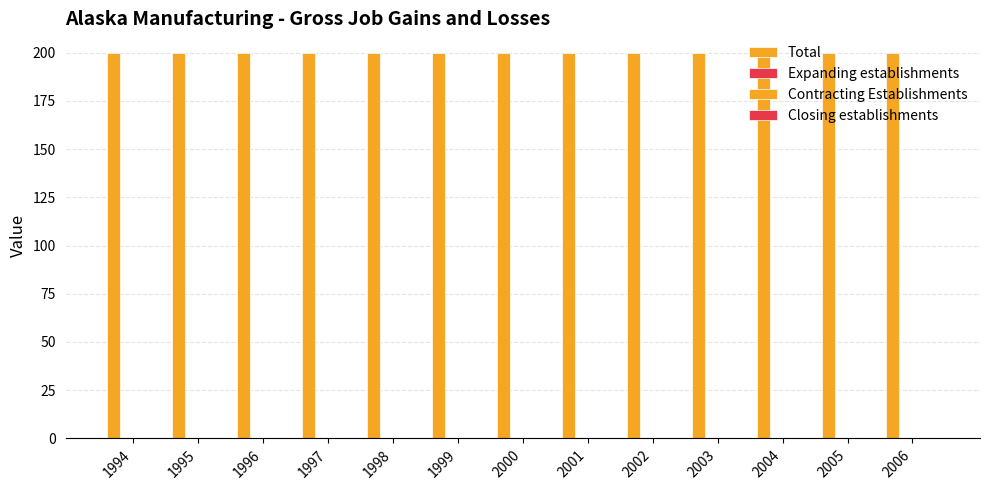

Are the bars horizontal?

No